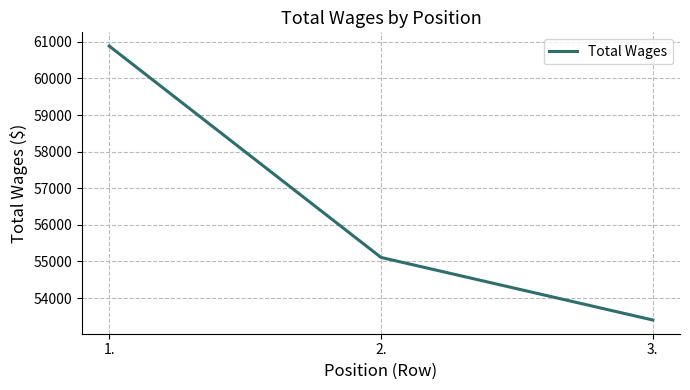

What is the difference between the values at 2. and 3.?

1710